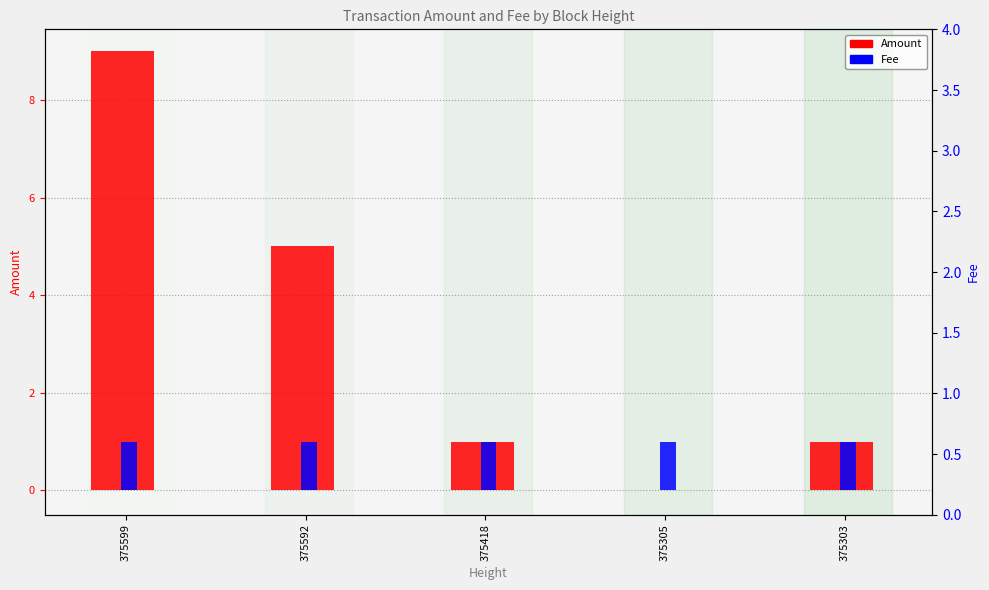

The value of Amount at 375305 is -3. True or false?

False